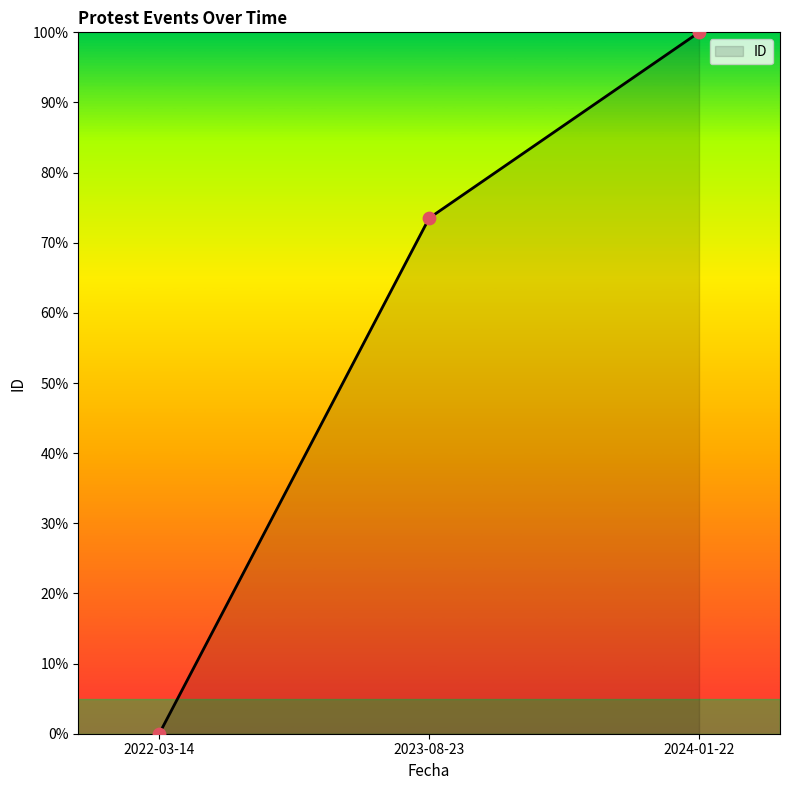

What is the change in value from 2023-08-23 to 2024-01-22?

+26.5